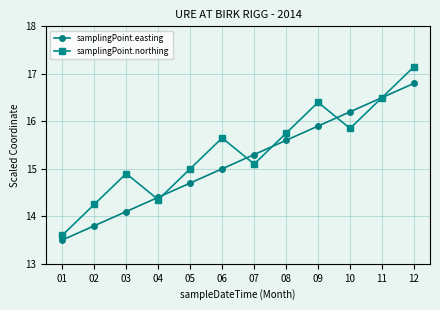

What are all the series names shown in the legend?

samplingPoint.easting, samplingPoint.northing